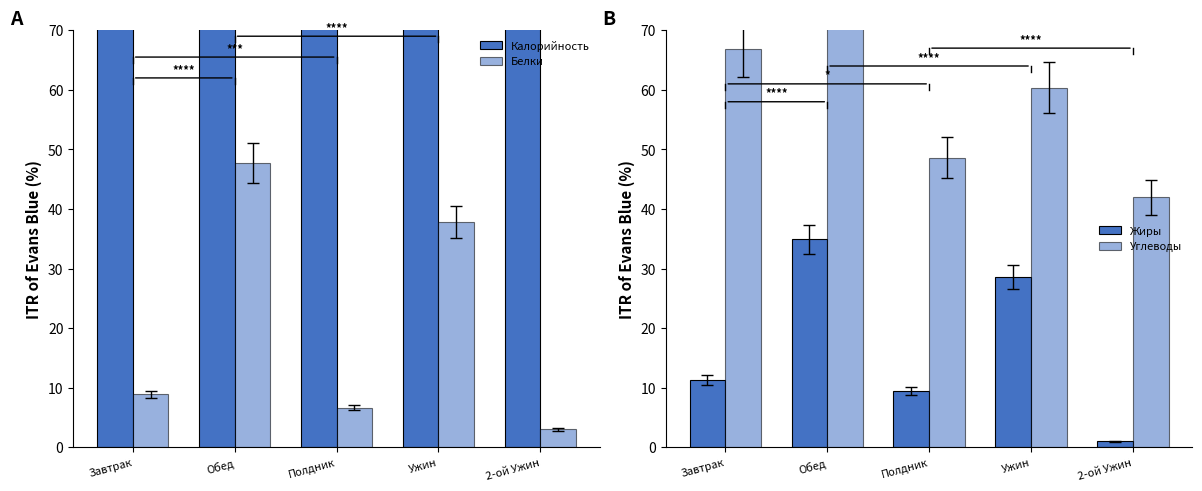

List the series in order of their peak value, highest first.

Калорийность, Углеводы, Белки, Жиры